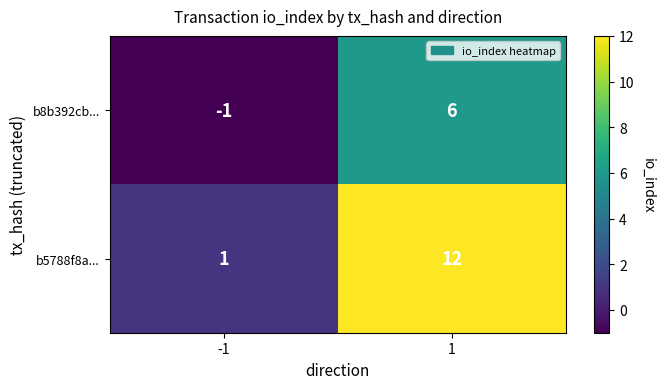

What is the maximum value for b8b392cb...?

6